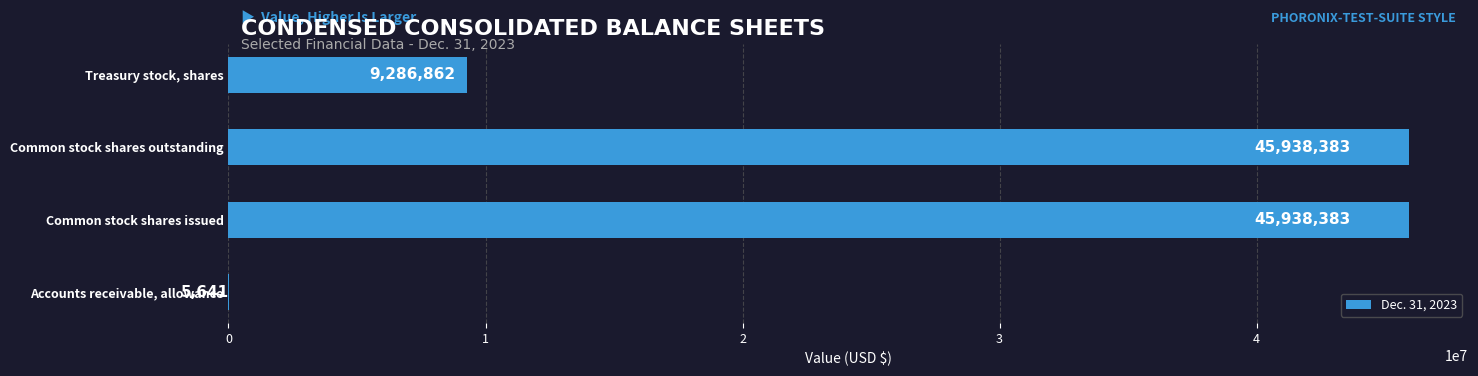

Reading bottom to top, transcribe all the data shown in this chart.

Accounts receivable, allowance=5641	Common stock shares issued=45938383	Common stock shares outstanding=45938383	Treasury stock, shares=9286862